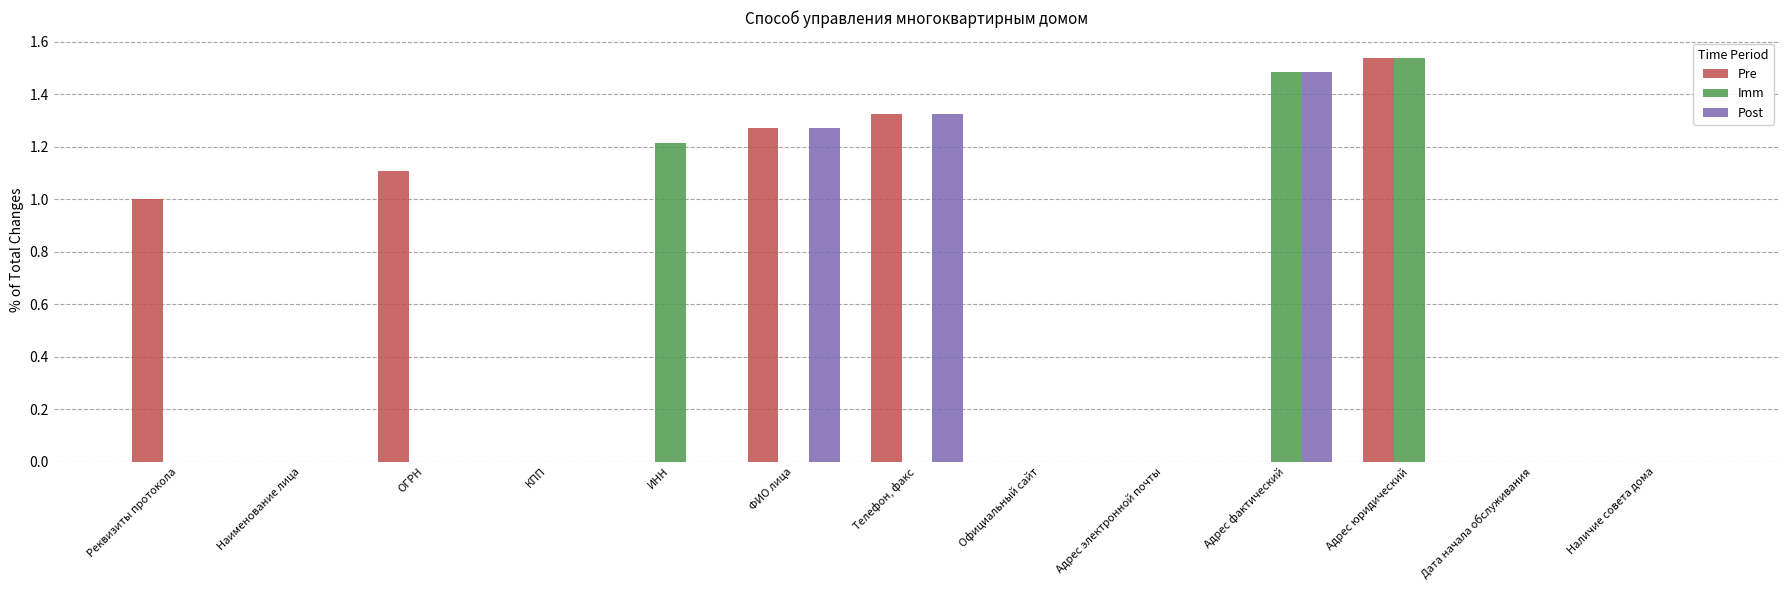

Which series changed the most between Реквизиты протокола and Телефон, факс?

Post